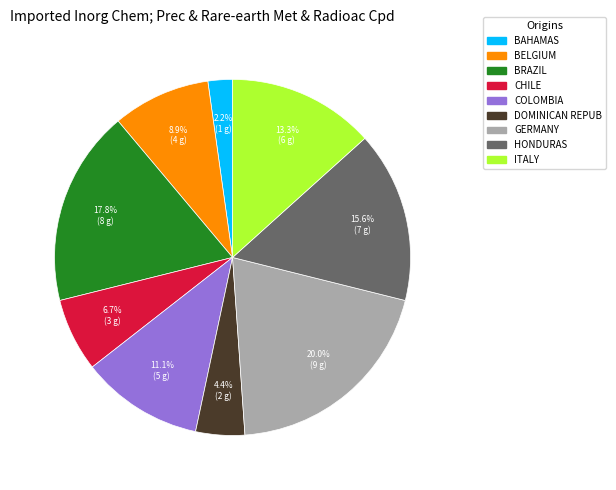

Rank the categories by value from lowest to highest.

BAHAMAS, DOMINICAN REPUB, CHILE, BELGIUM, COLOMBIA, ITALY, HONDURAS, BRAZIL, GERMANY